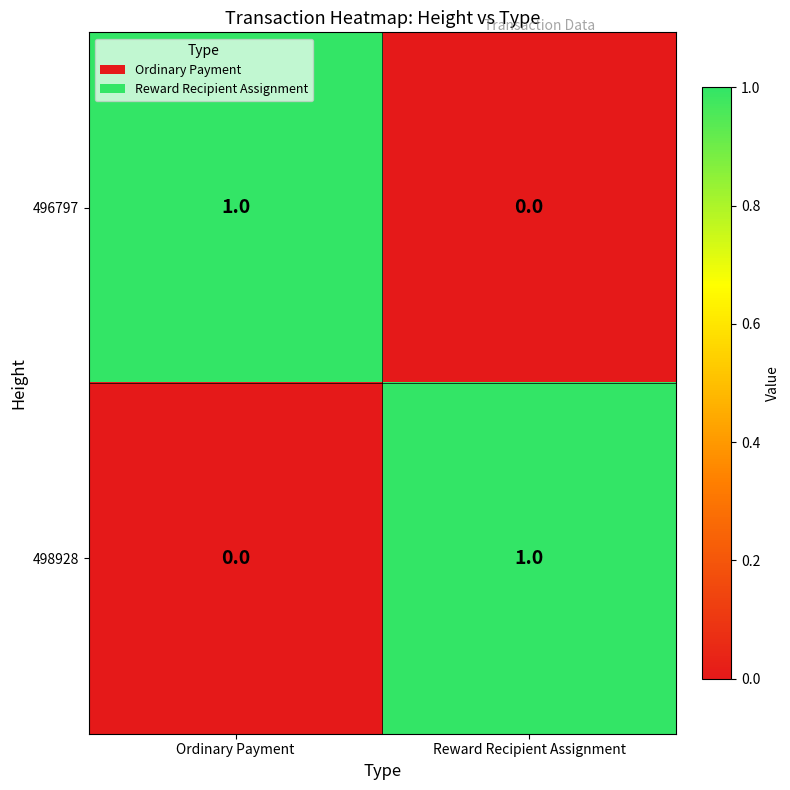

Which category has the lowest value in the 496797 series?

Reward Recipient Assignment